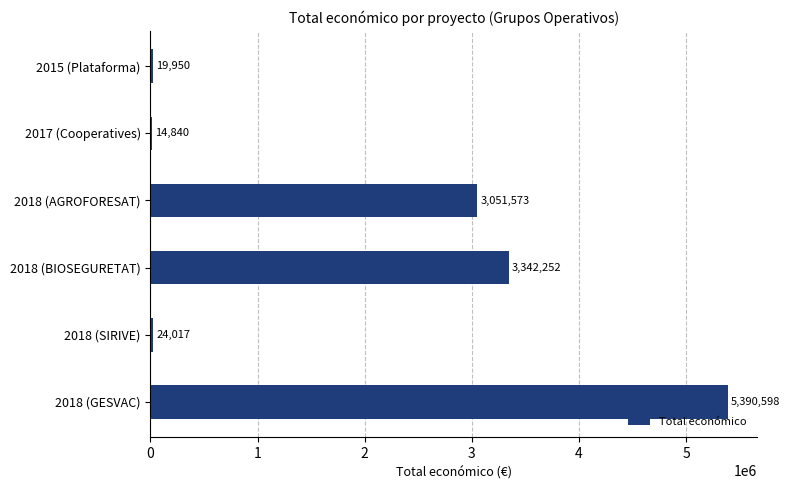

What is the greatest value displayed?

5390598